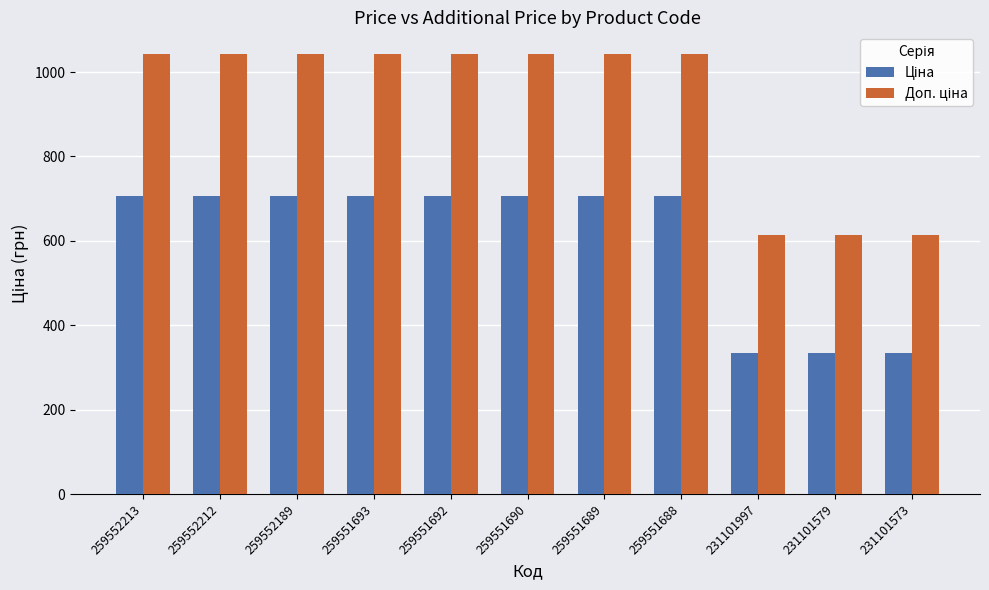

What is the total value across all series at 259551689?

1747.5